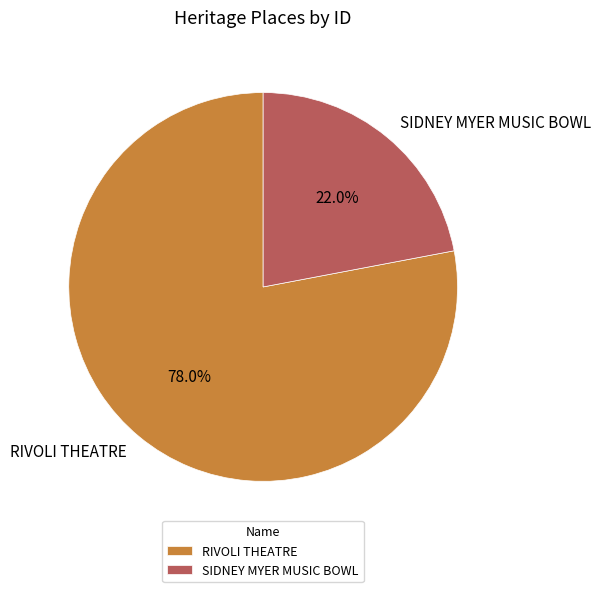

Is it true that SIDNEY MYER MUSIC BOWL is 22% of the pie?

True